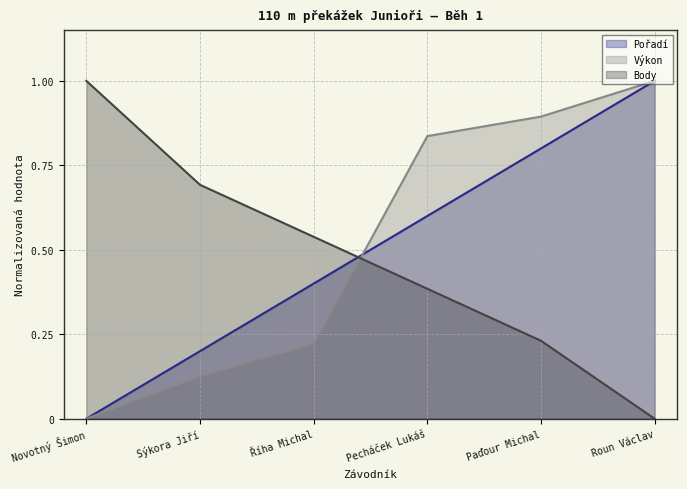

Reading left to right, extract all data points from this chart.

Pořadí: 0.0	0.2	0.4	0.6	0.8	1.0
Výkon: 0.0	0.1	0.2	0.8	0.9	1.0
Body: 1.0	0.7	0.5	0.4	0.2	0.0